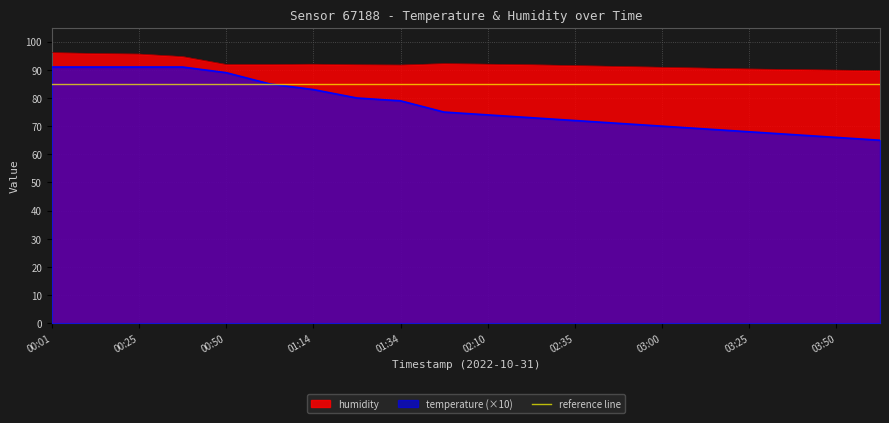

Between 01:34 and 00:13, which is larger?

00:13